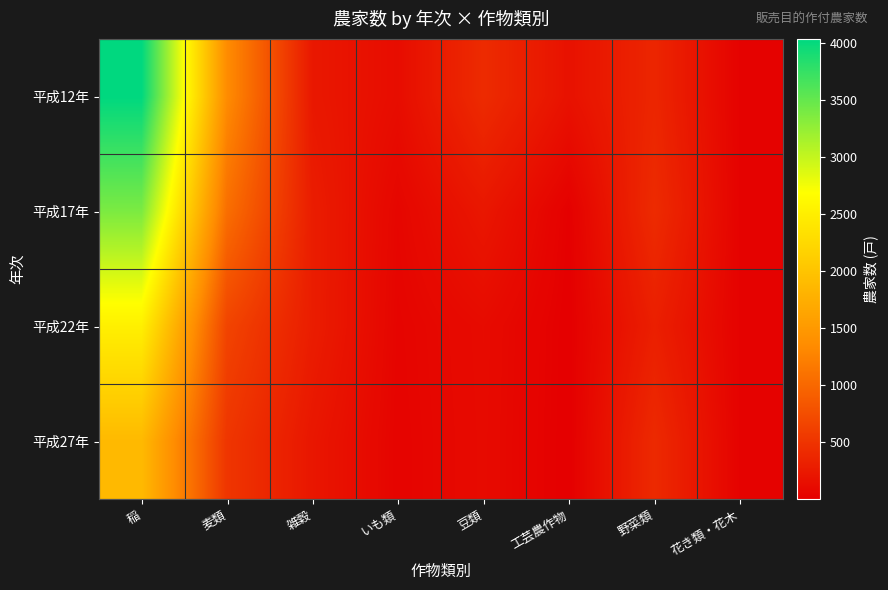

Which series has the largest range (max minus min)?

平成12年